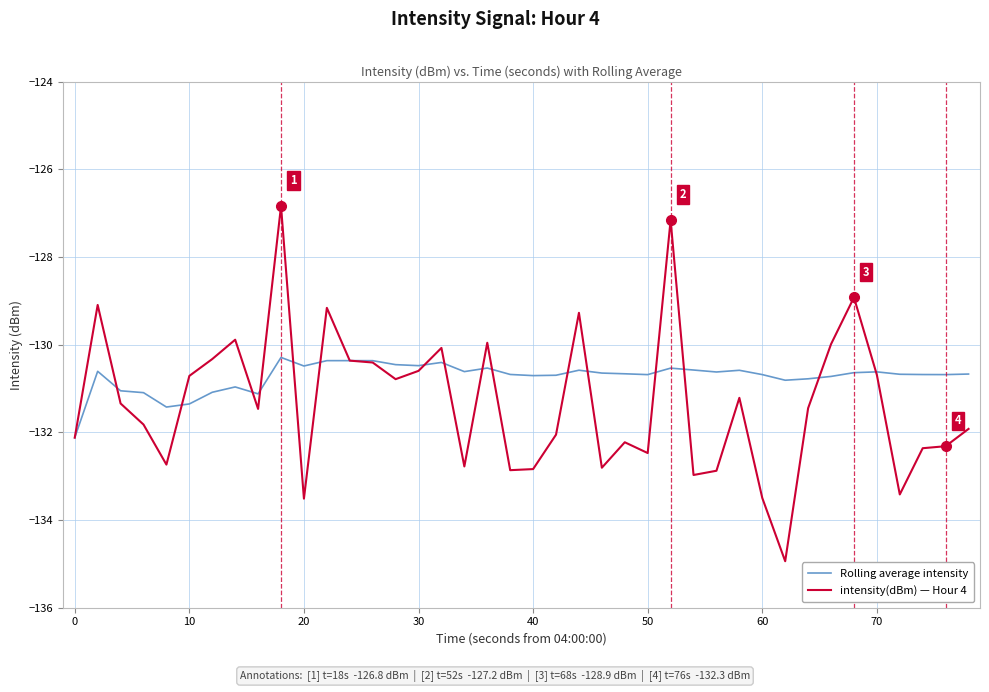

Which series has the widest spread of values?

intensity(dBm) — Hour 4